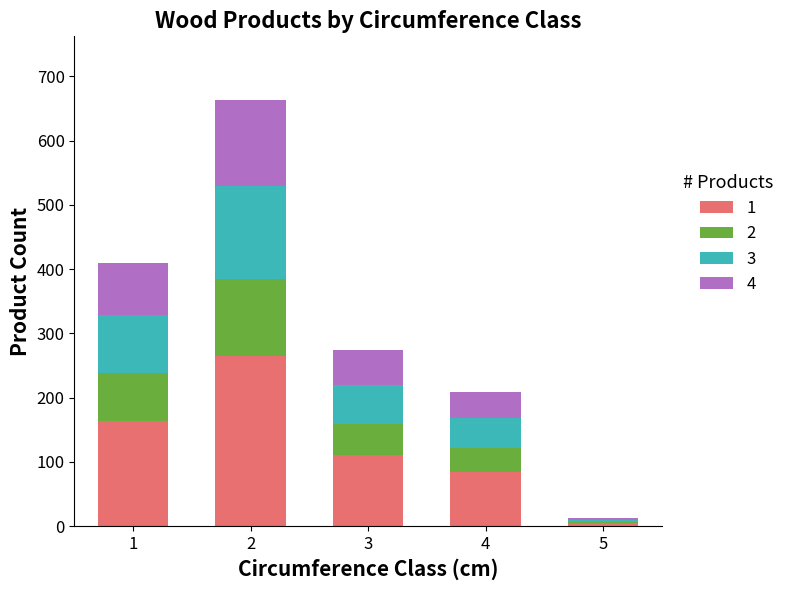

Are the bars grouped side by side (vs. stacked)?

No